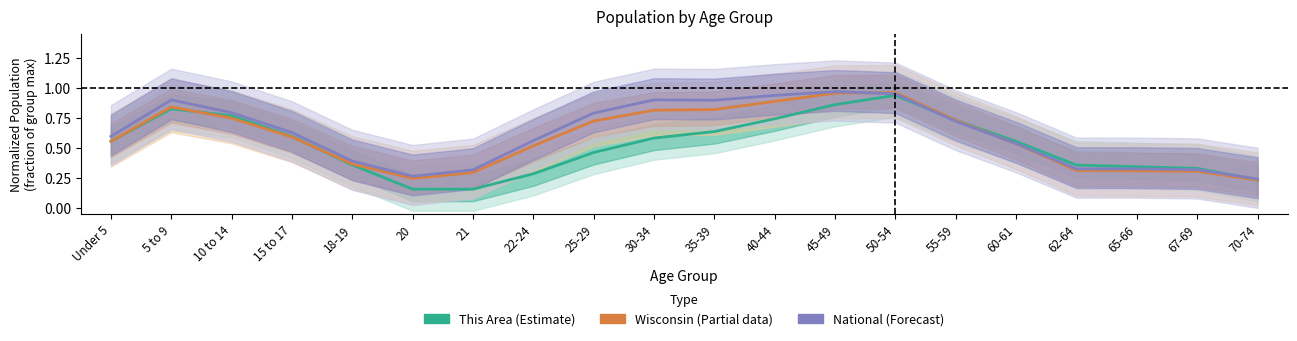

What is the difference between the Wisconsin (Partial) values at 50-54 and 21?

0.7